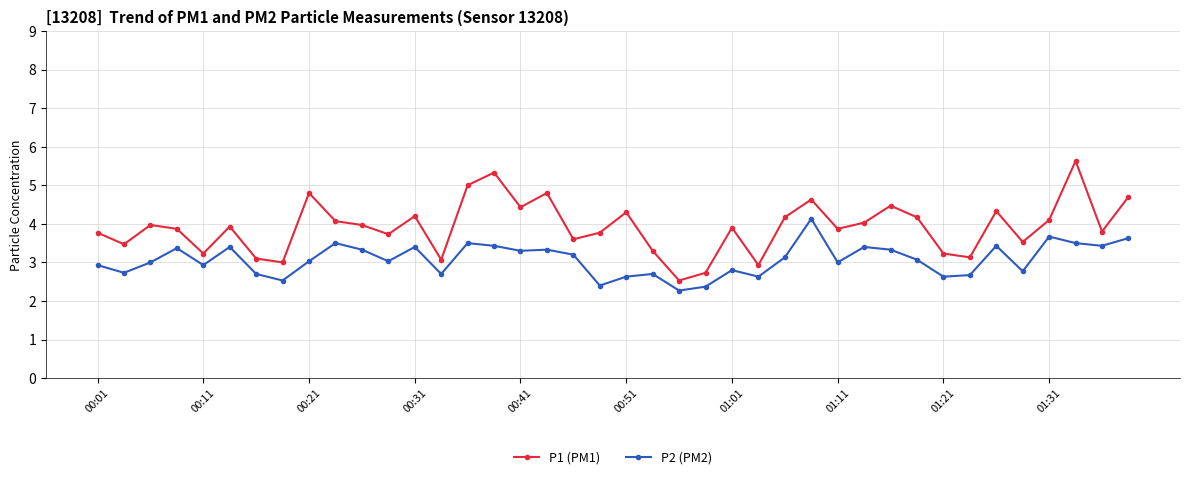

What is the minimum value shown in the chart?

2.3